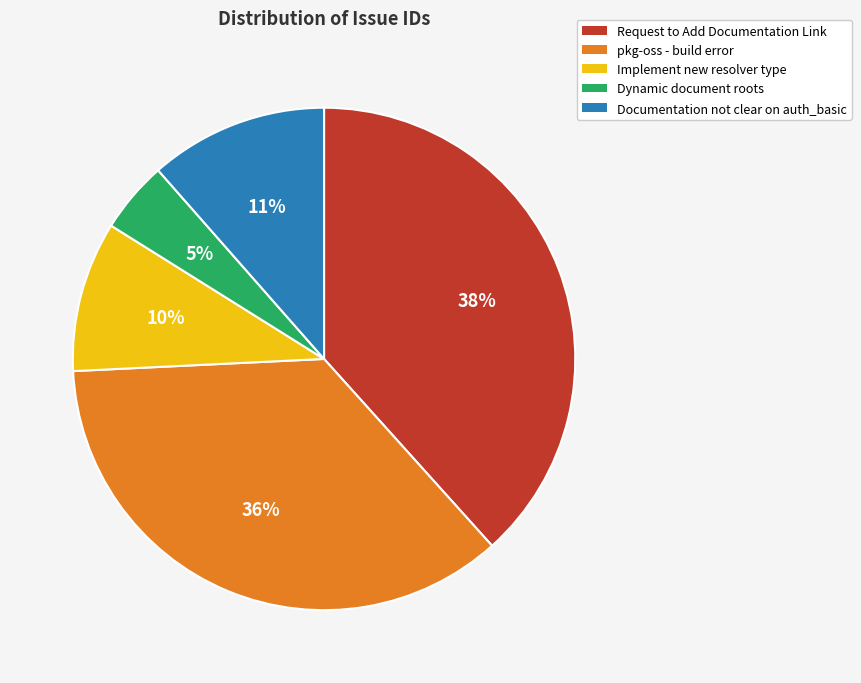

To the nearest percent, what percentage of the pie is Request to Add Documentation Link?

38%